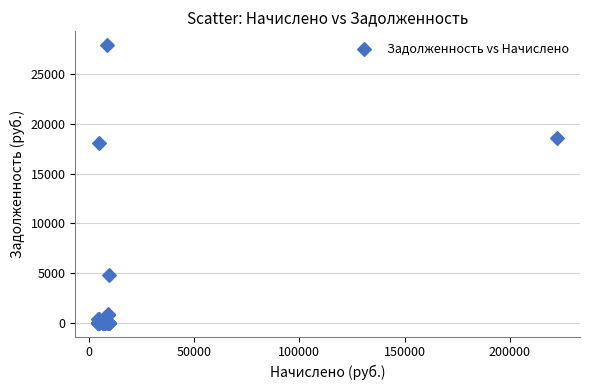

What Y value in the scatter plot is closest to 13958?

18070.2